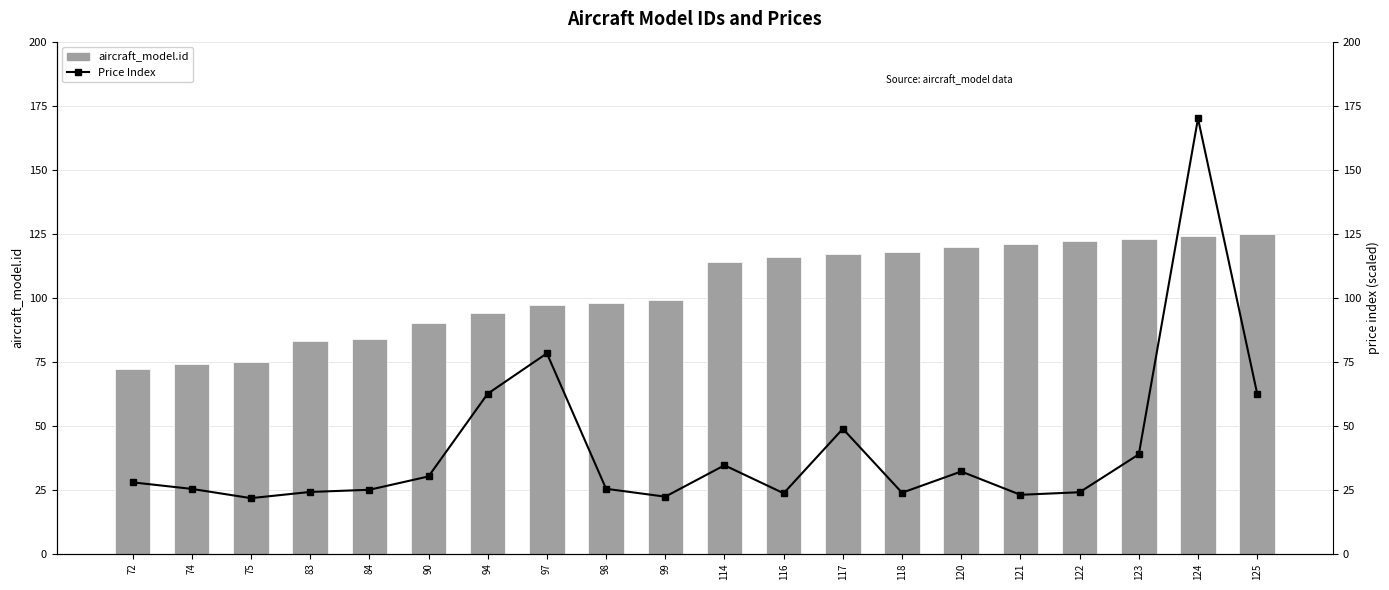

Reading left to right, what are all the values shown in this chart?

aircraft_model.id: 72=72.0	74=74.0	75=75.0	83=83.0	84=84.0	90=90.0	94=94.0	97=97.0	98=98.0	99=99.0	114=114.0	116=116.0	117=117.0	118=118.0	120=120.0	121=121.0	122=122.0	123=123.0	124=124.0	125=125.0
Price Index: 72=27.9	74=25.3	75=21.7	83=24.1	84=25.0	90=30.2	94=62.5	97=78.3	98=25.4	99=22.3	114=34.6	116=23.6	117=48.8	118=23.8	120=32.1	121=23.0	122=24.0	123=38.8	124=170.0	125=62.5